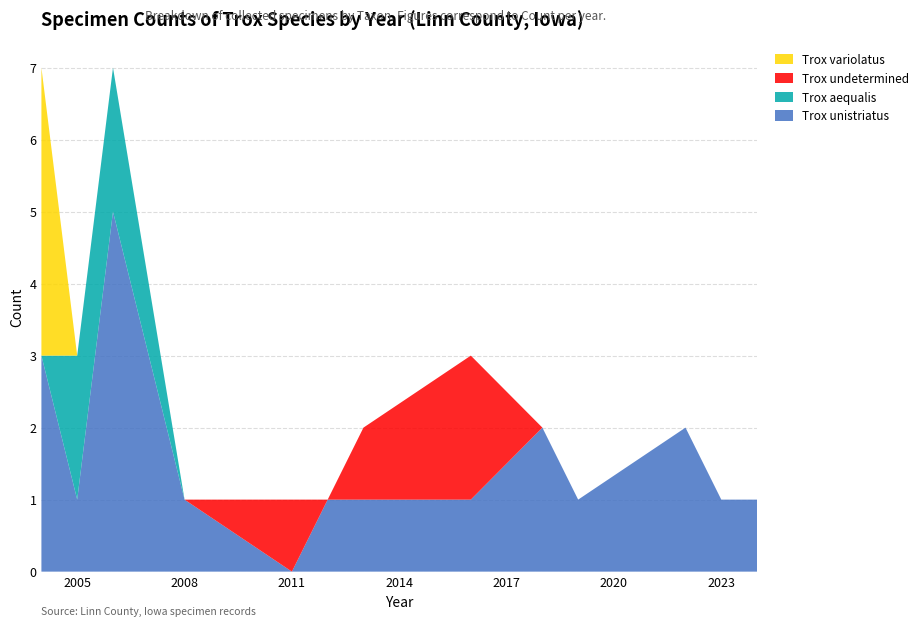

Reading right to left, list all the values displayed in this chart.

Trox unistriatus: 2024=1	2023=1	2022=2	2019=1	2018=2	2016=1	2013=1	2012=1	2011=0	2008=1	2006=5	2005=1	2004=3
Trox aequalis: 2024=0	2023=0	2022=0	2019=0	2018=0	2016=0	2013=0	2012=0	2011=0	2008=0	2006=2	2005=2	2004=0
Trox undetermined: 2024=0	2023=0	2022=0	2019=0	2018=0	2016=2	2013=1	2012=0	2011=1	2008=0	2006=0	2005=0	2004=0
Trox variolatus: 2024=0	2023=0	2022=0	2019=0	2018=0	2016=0	2013=0	2012=0	2011=0	2008=0	2006=0	2005=0	2004=4